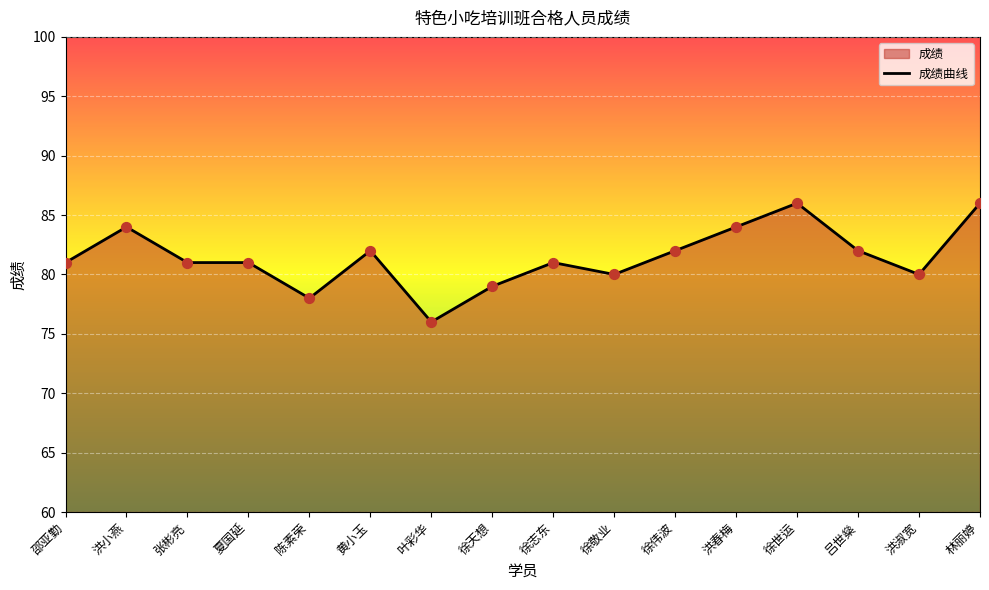

What is the change in value from 邵亚勤 to 陈素荣?

-3